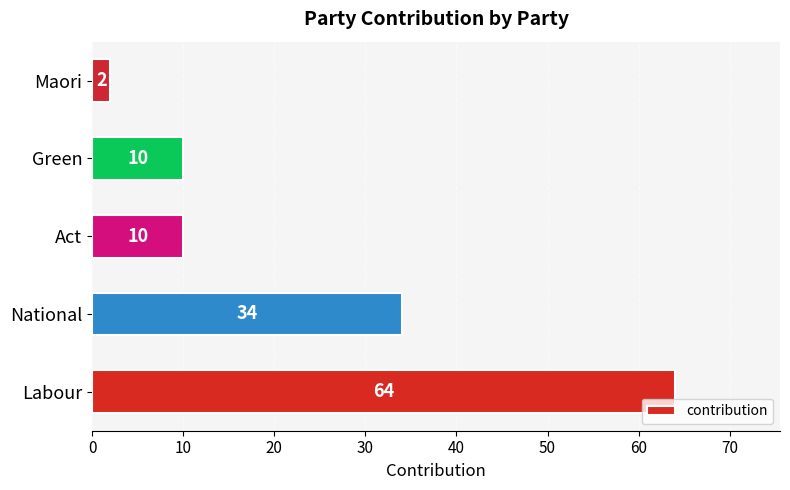

Which has a higher value, Act or National?

National